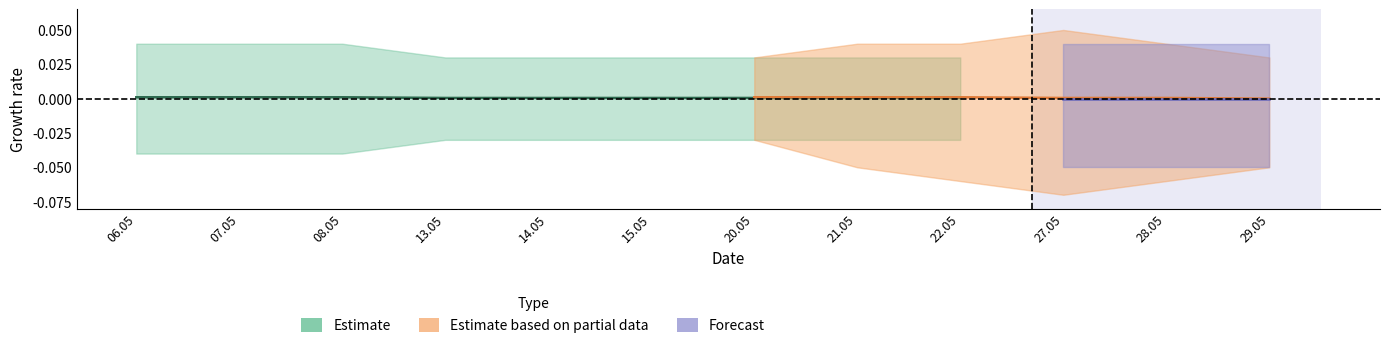

True or false: Estimate has a value of 0 at 13.05.2024.

False